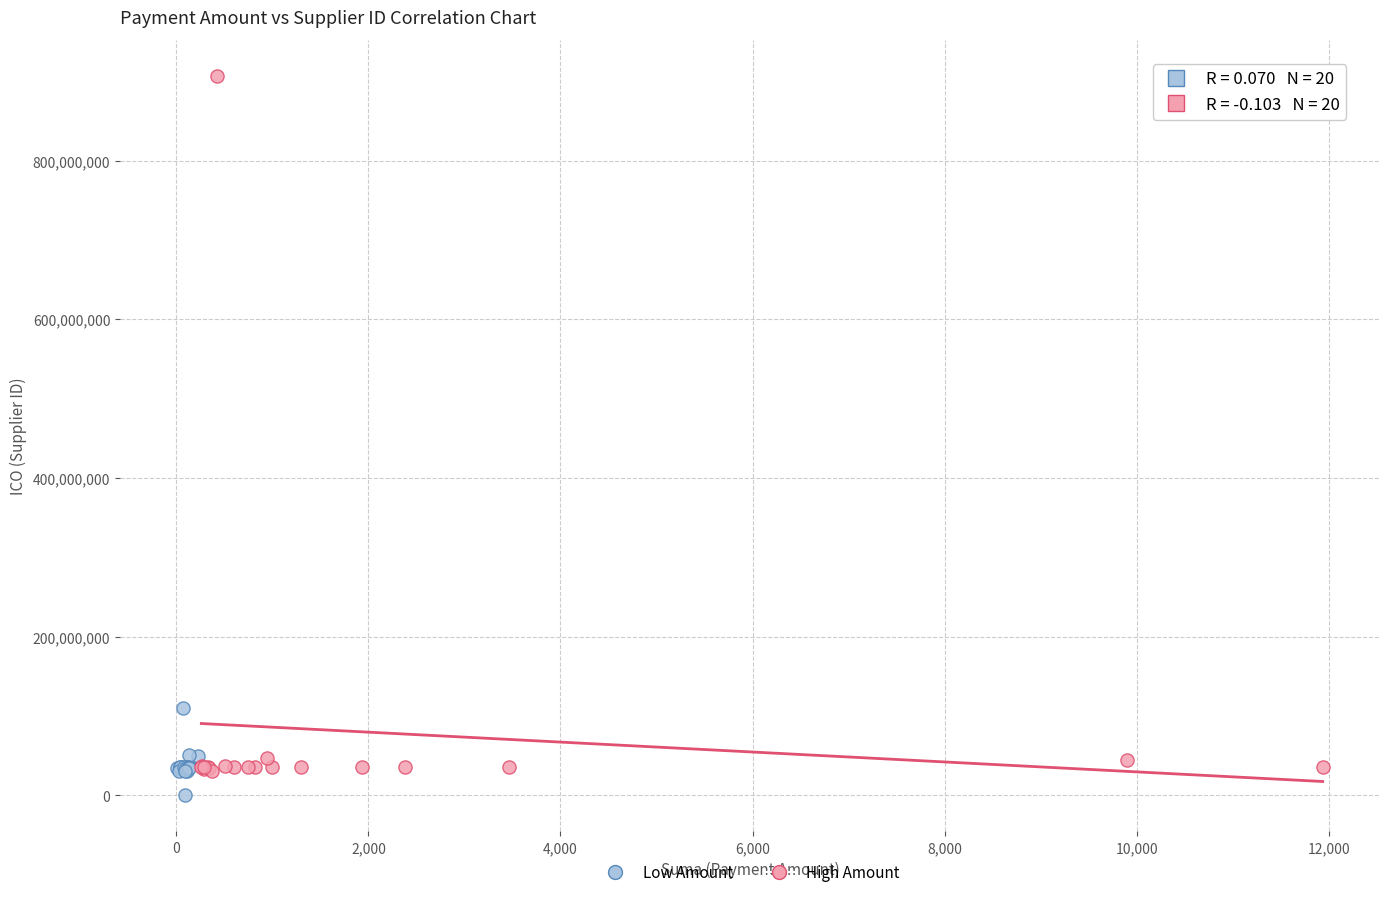

Which series reaches the minimum Y coordinate?

Low Amount